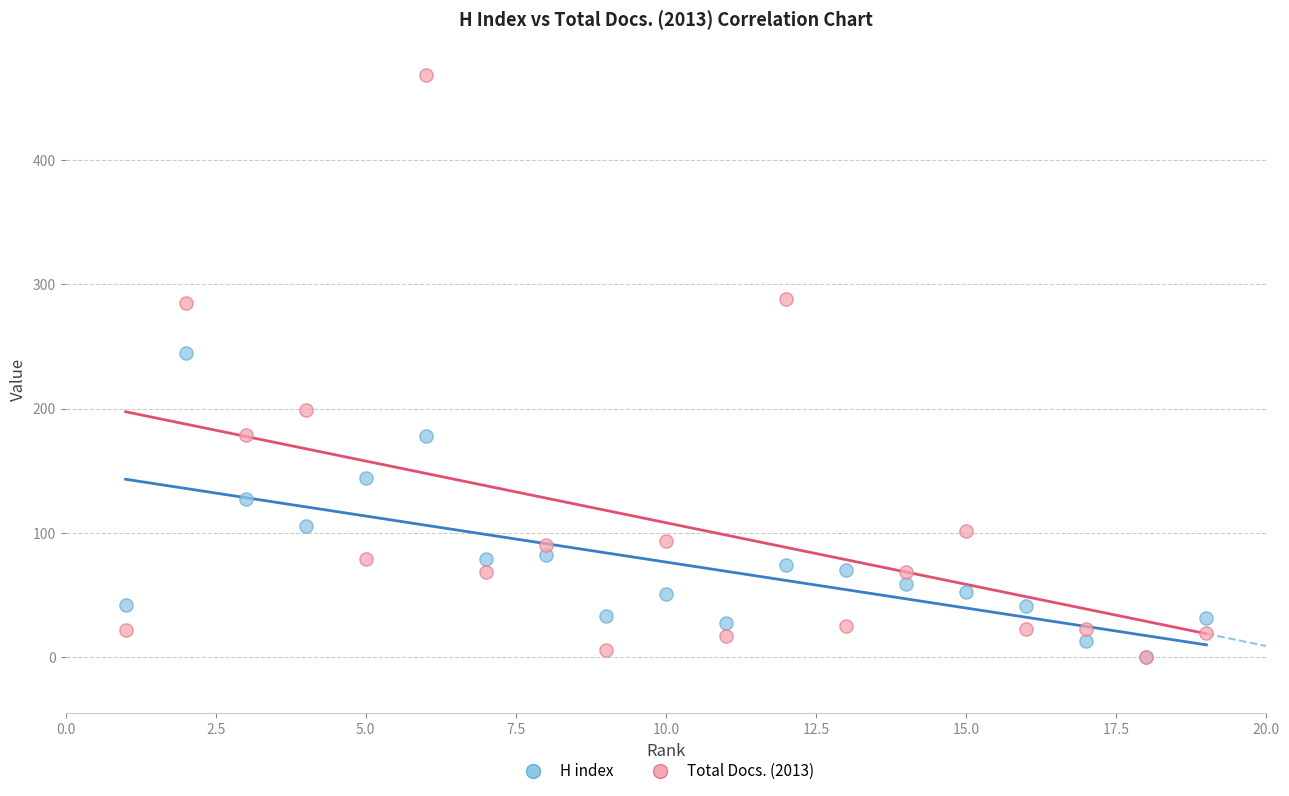

Across all series, what Y value is closest to 234?

245